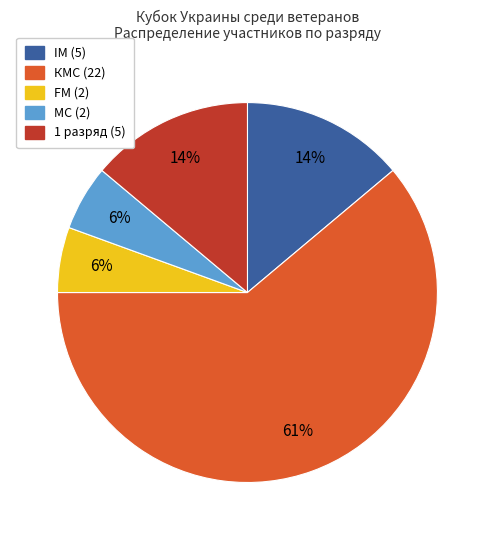

What is the ratio of the value at МС to the value at IM?

0.4